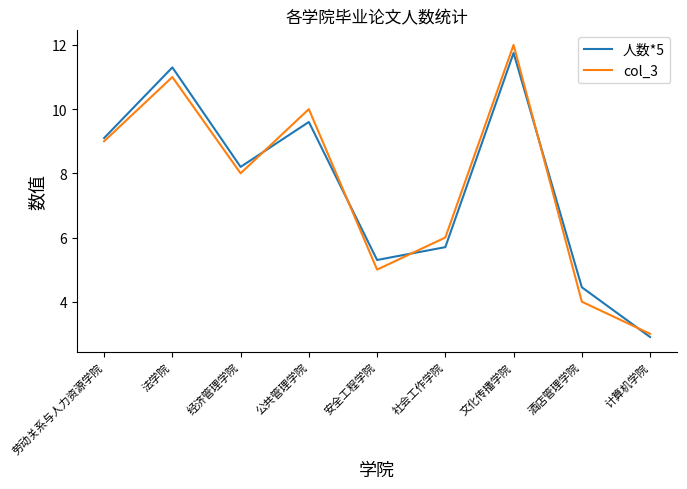

Rank the categories by 人数*5 value from lowest to highest.

计算机学院, 酒店管理学院, 安全工程学院, 社会工作学院, 经济管理学院, 劳动关系与人力资源学院, 公共管理学院, 法学院, 文化传播学院